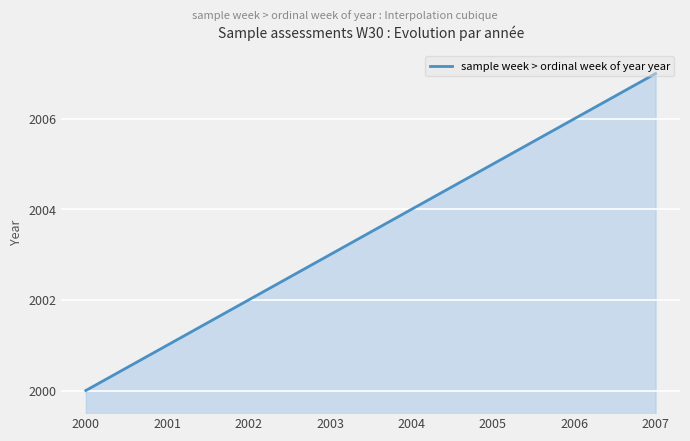

What is the maximum value shown in the chart?

2007.0